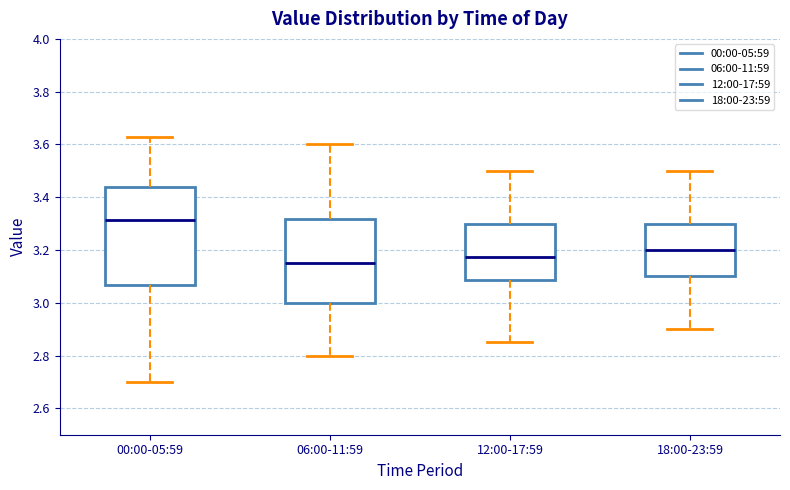

Which box has the lowest median line?

06:00-11:59